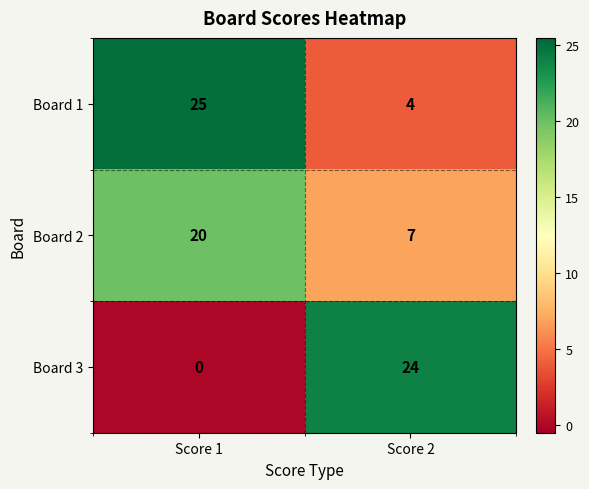

What is the average value of the Board 2 series?

14